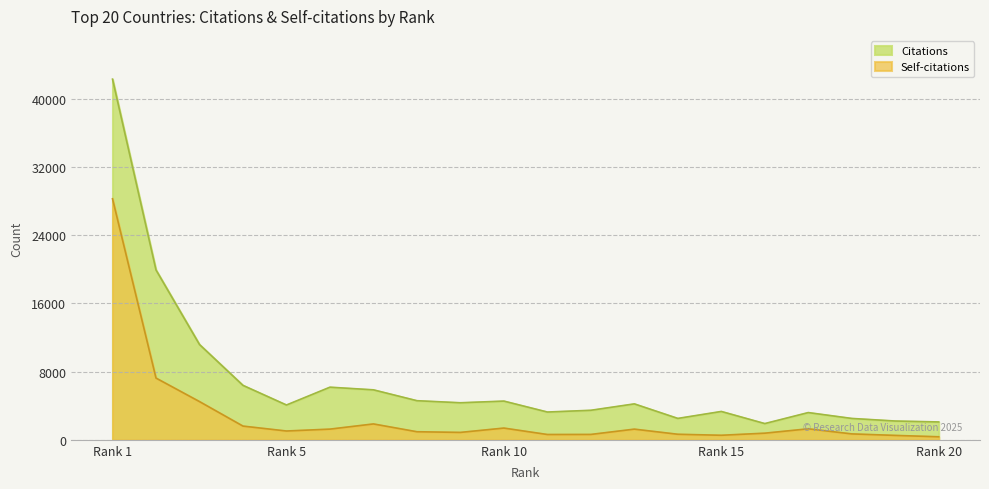

Reading right to left, what are all the values shown in this chart?

Citations: 2094	2202	2505	3192	1902	3323	2507	4211	3461	3256	4538	4342	4585	5858	6168	4078	6380	11170	19910	42275
Self-citations: 355	516	693	1290	777	532	650	1251	630	622	1376	867	946	1861	1253	1032	1608	4481	7237	28255